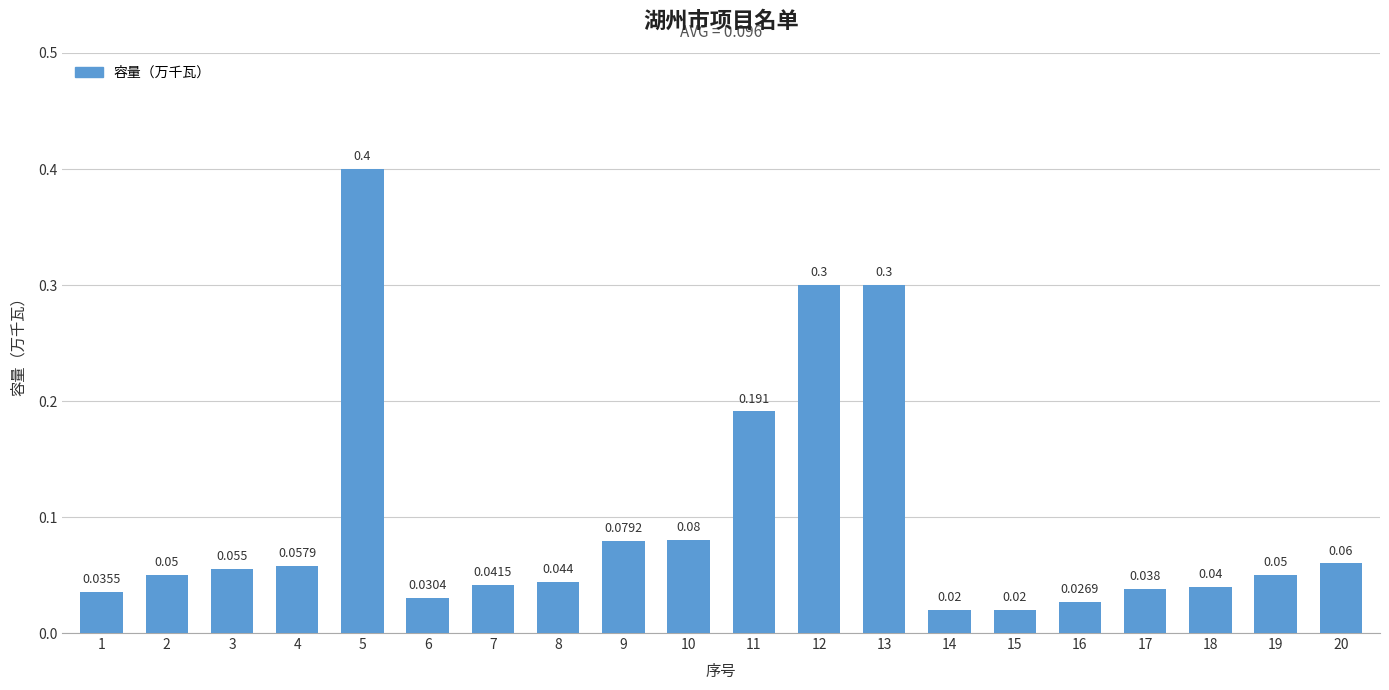

What is the value of the 9th bar from the left?

0.1